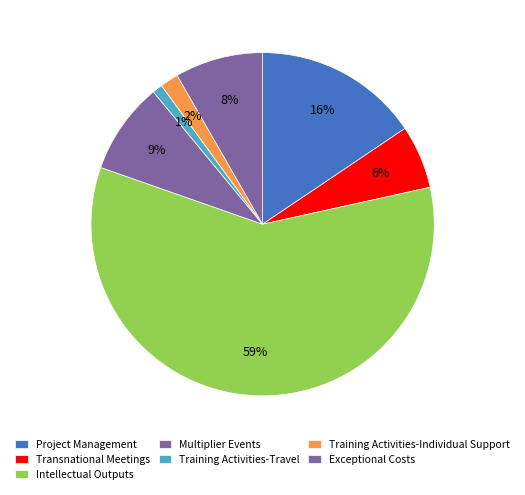

How many slices are in this pie chart?

7